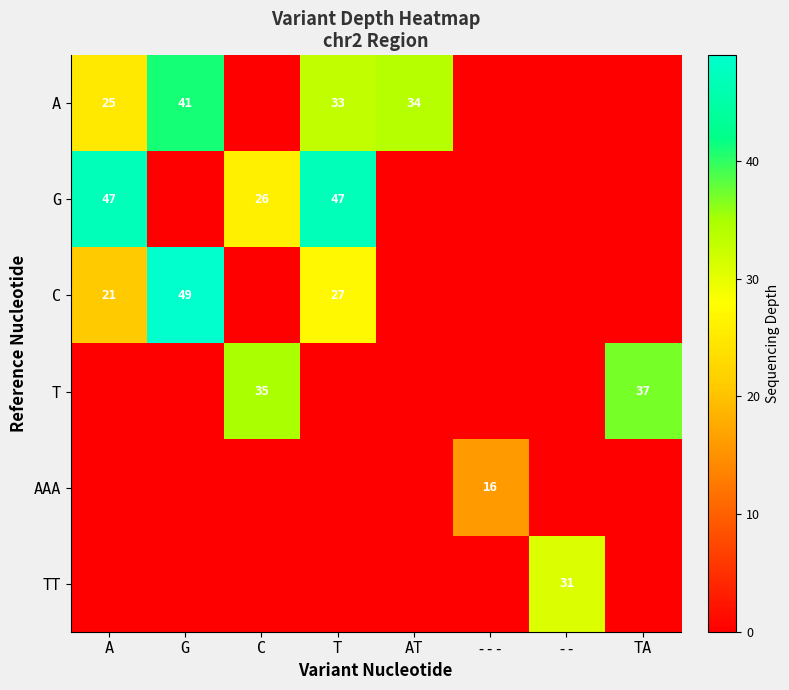

True or false: T has a value of 35 at C.

True